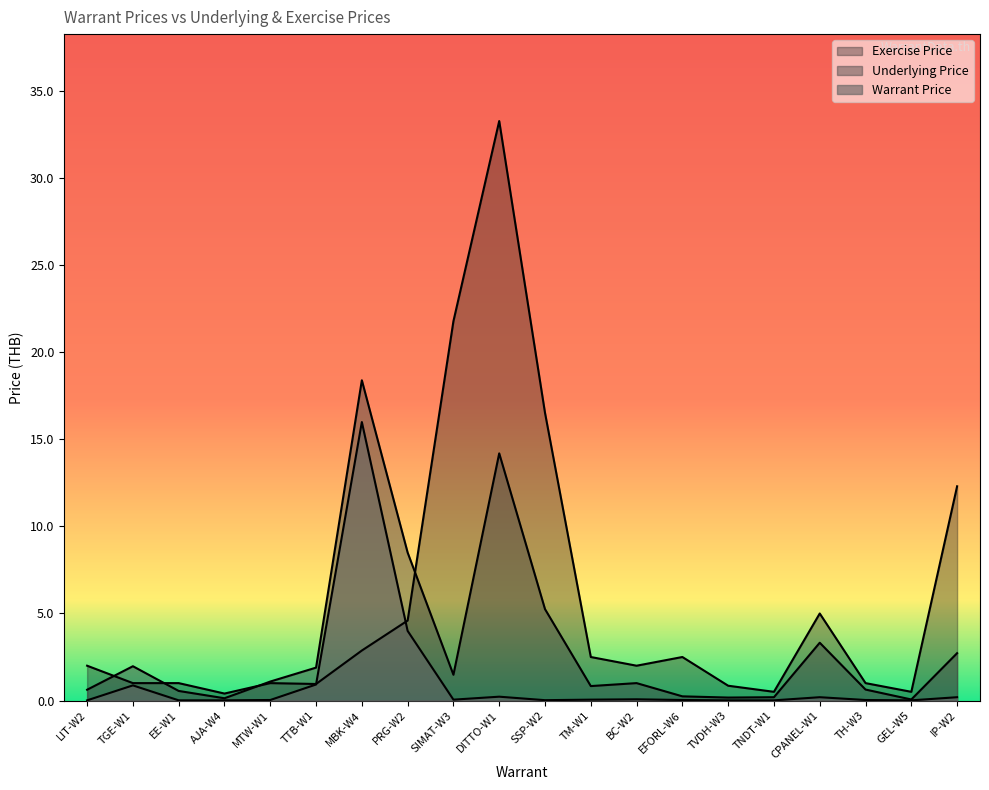

What is the sum of the Exercise Price values at TGE-W1 and SSP-W2?

17.5